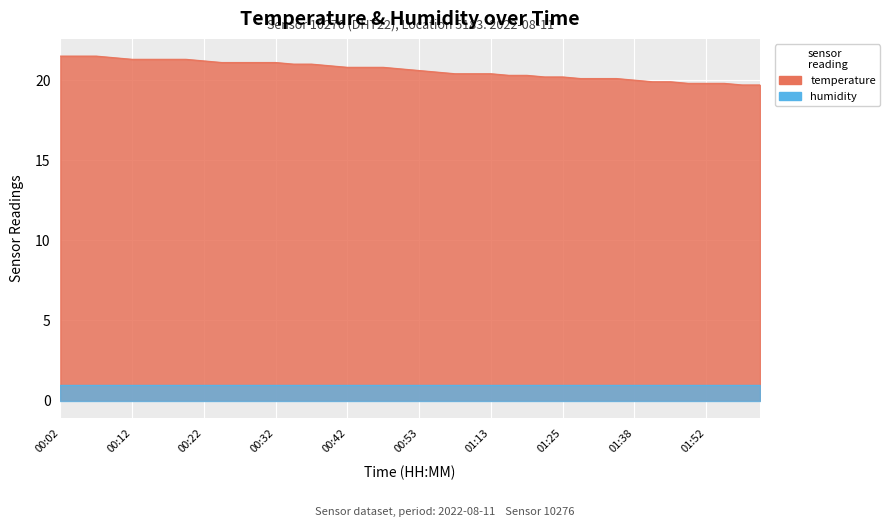

Reading right to left, extract all data points from this chart.

02:00=19.7	01:57=19.7	01:54=19.8	01:52=19.8	01:49=19.8	01:46=19.9	01:40=19.9	01:38=20.0	01:35=20.1	01:31=20.1	01:28=20.1	01:25=20.2	01:22=20.2	01:19=20.3	01:16=20.3	01:13=20.4	01:10=20.4	01:07=20.4	01:05=20.5	00:53=20.6	00:50=20.7	00:47=20.8	00:45=20.8	00:42=20.8	00:39=20.9	00:37=21.0	00:34=21.0	00:32=21.1	00:29=21.1	00:27=21.1	00:24=21.1	00:22=21.2	00:19=21.3	00:17=21.3	00:14=21.3	00:12=21.3	00:09=21.4	00:07=21.5	00:04=21.5	00:02=21.5